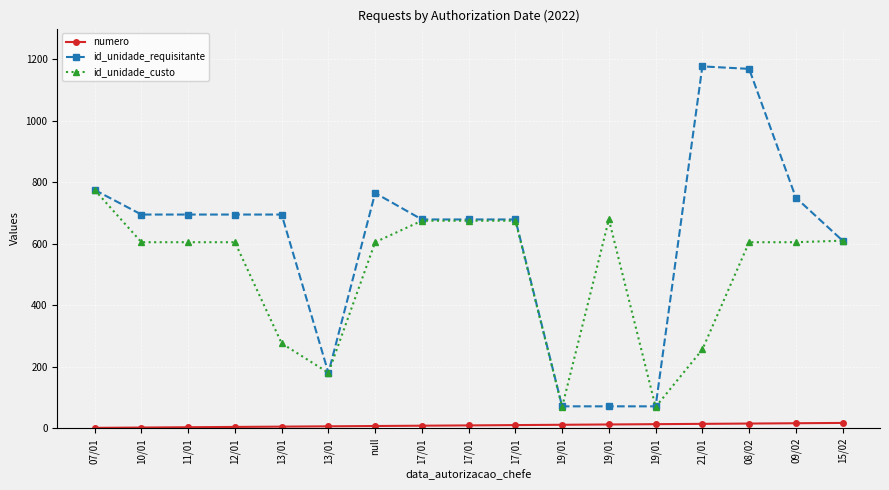

List the labels in order of id_unidade_custo value, smallest first.

19/01, 19/01, 13/01, 21/01, 13/01, 10/01, 11/01, 12/01, null, 08/02, 09/02, 15/02, 17/01, 17/01, 17/01, 19/01, 07/01